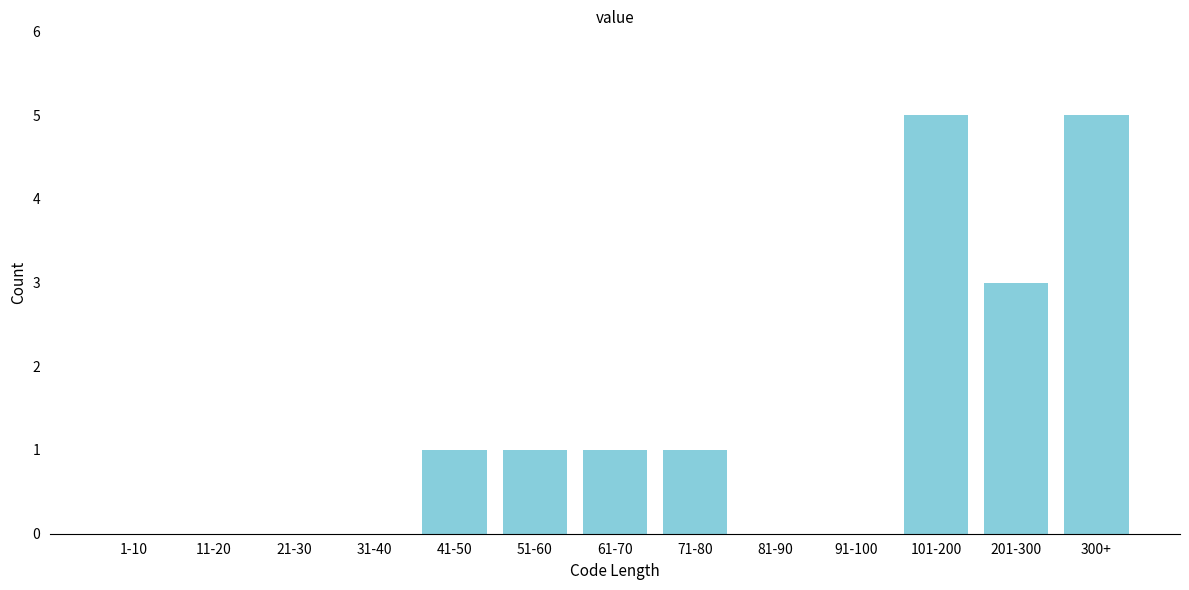

Reading right to left, list all the values displayed in this chart.

300+=5	201-300=3	101-200=5	91-100=0	81-90=0	71-80=1	61-70=1	51-60=1	41-50=1	31-40=0	21-30=0	11-20=0	1-10=0